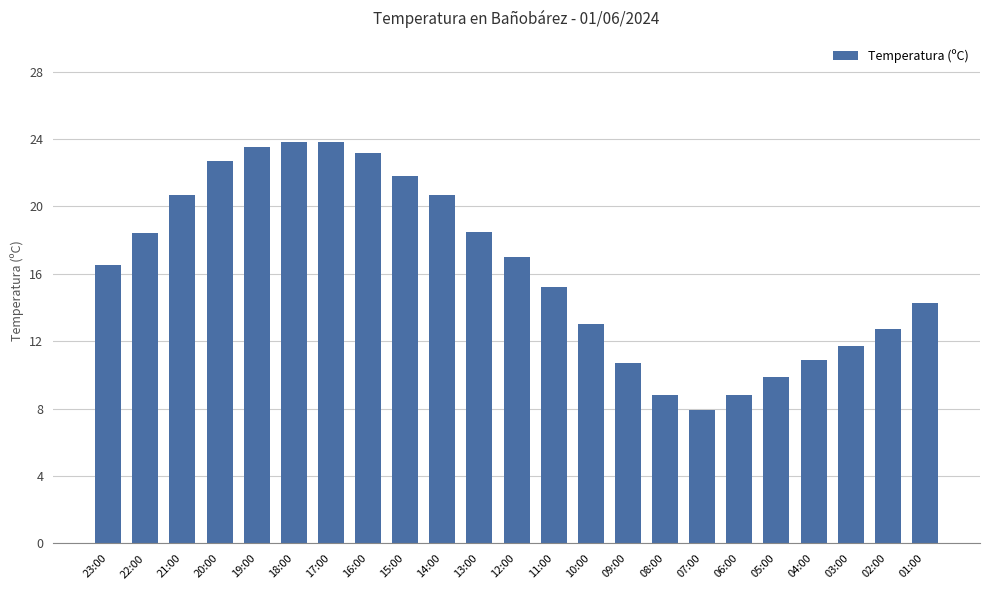

What is the change in value from 04:00 to 03:00?

+0.8